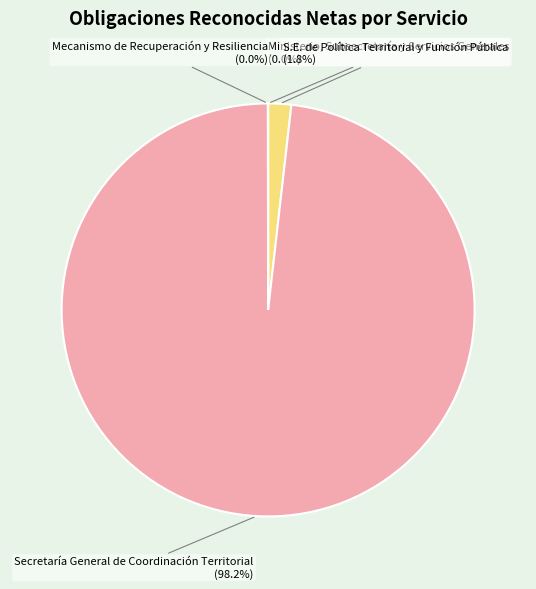

Is there any slice that represents more than half of the pie?

Yes